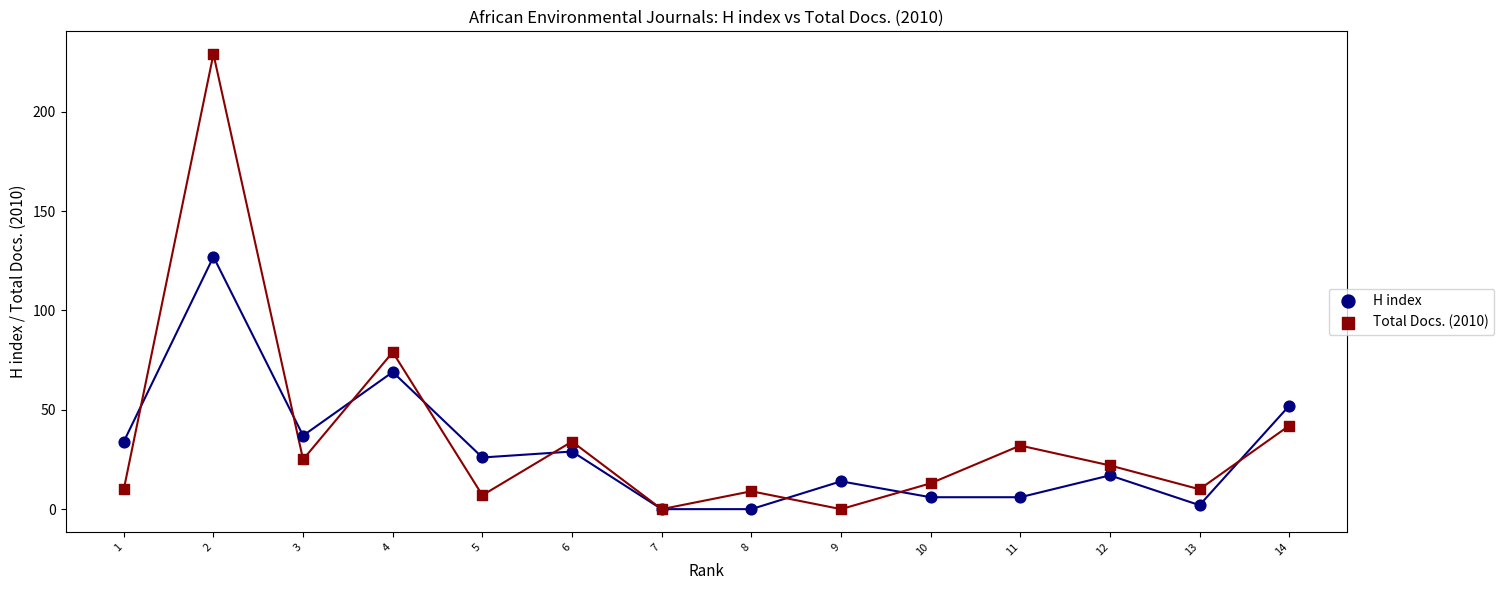

Across all series, what Y value is closest to 114?

127